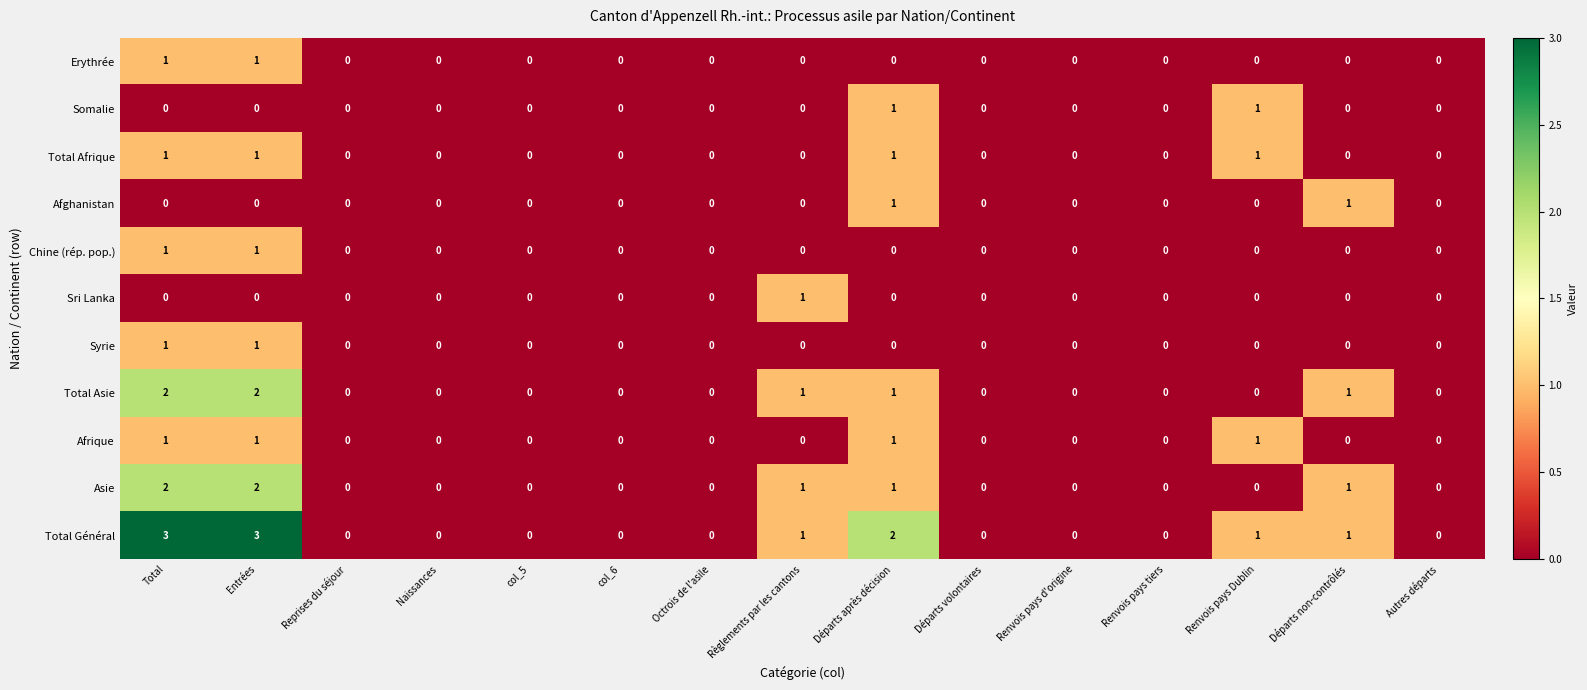

Is it true that Asie equals 2 at Départs après décision?

False